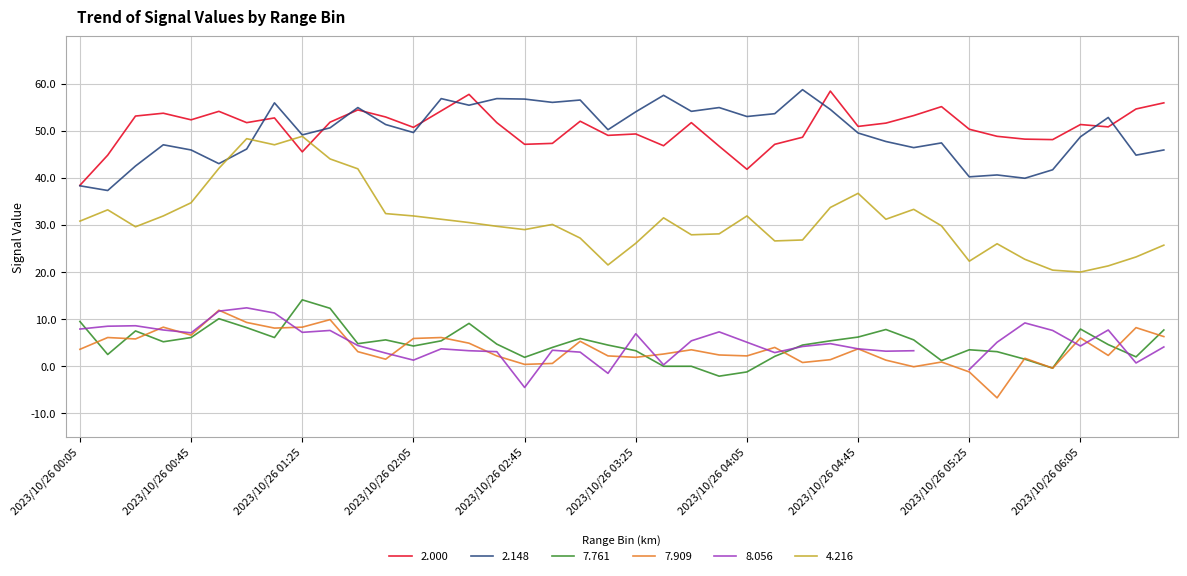

What is the maximum value for 2.000?

58.4